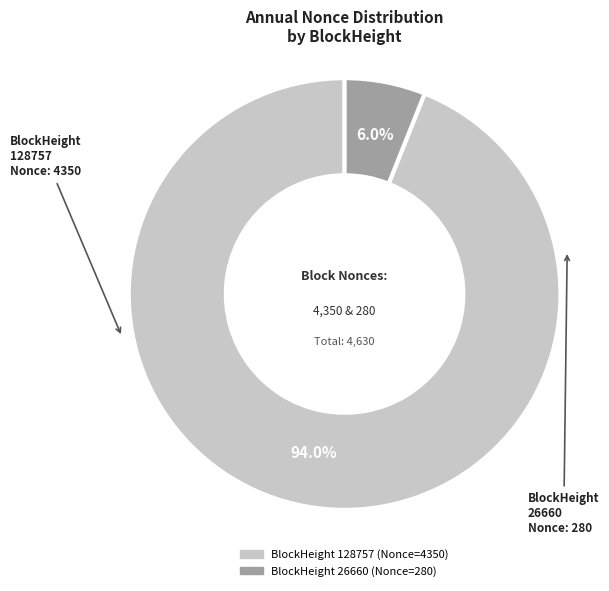

What is the smallest slice in the pie chart?

26660